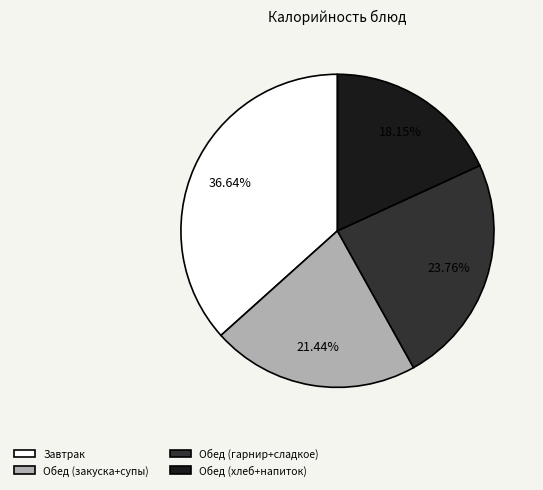

Is the sum of Обед (закуска+супы) and Обед (хлеб+напиток) greater than half?

No